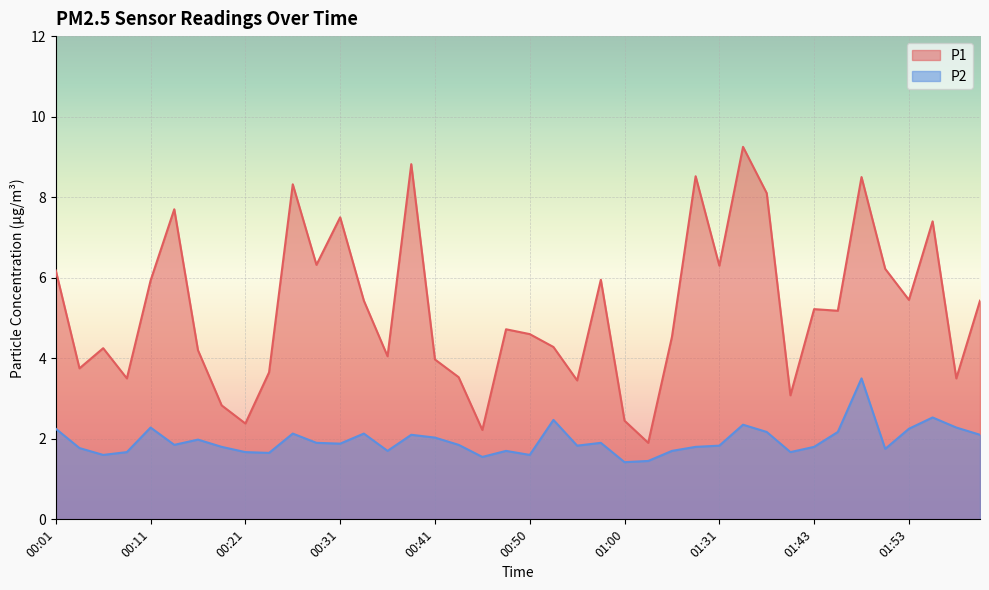

True or false: P2 and P1 cross at least once.

False